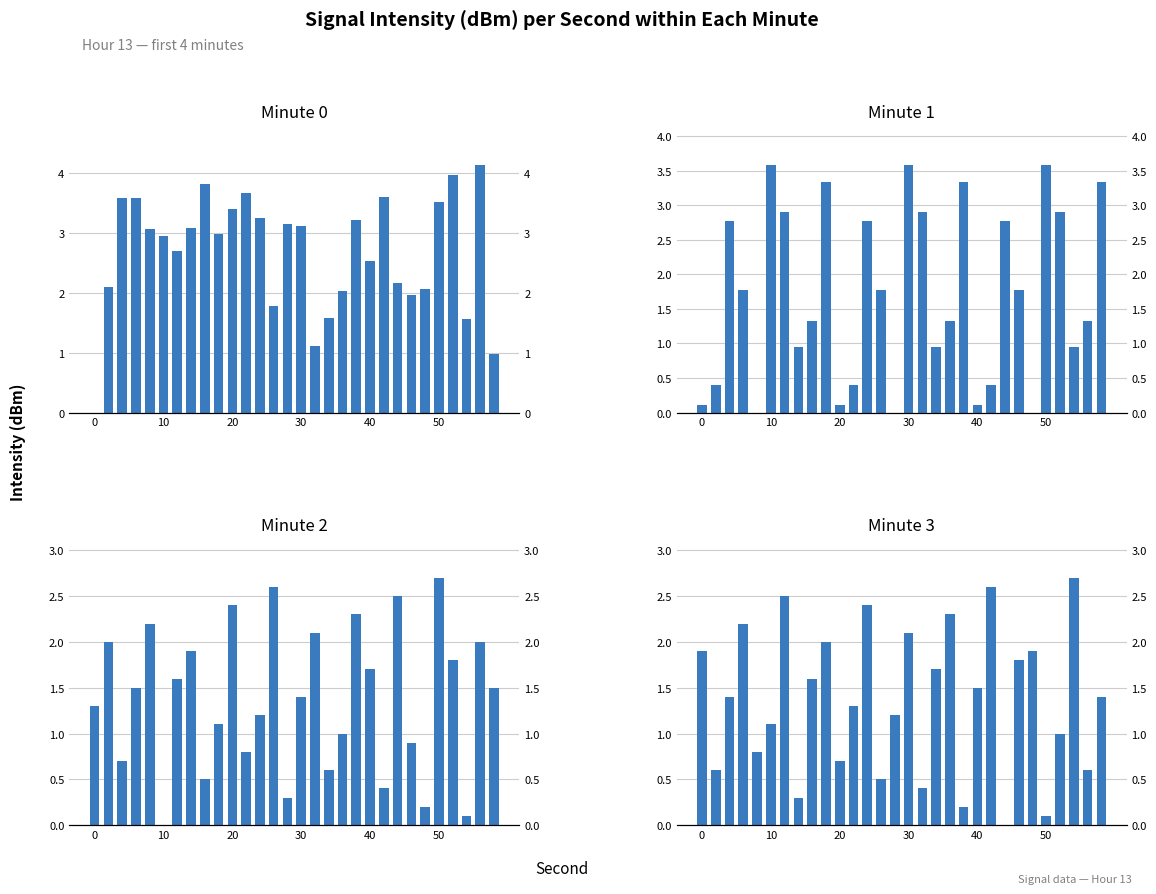

What are all the series names shown in the legend?

Minute 0, Minute 1, Minute 2, Minute 3